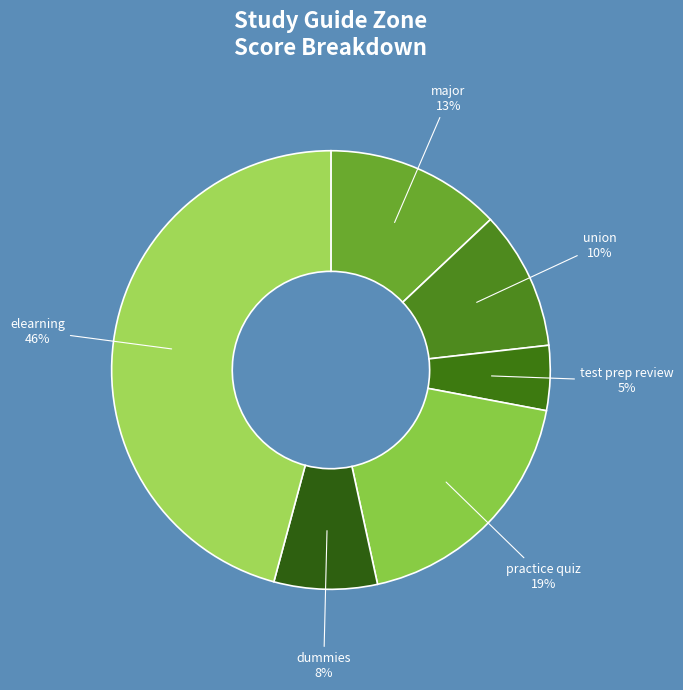

Which slice is the smallest?

test prep review